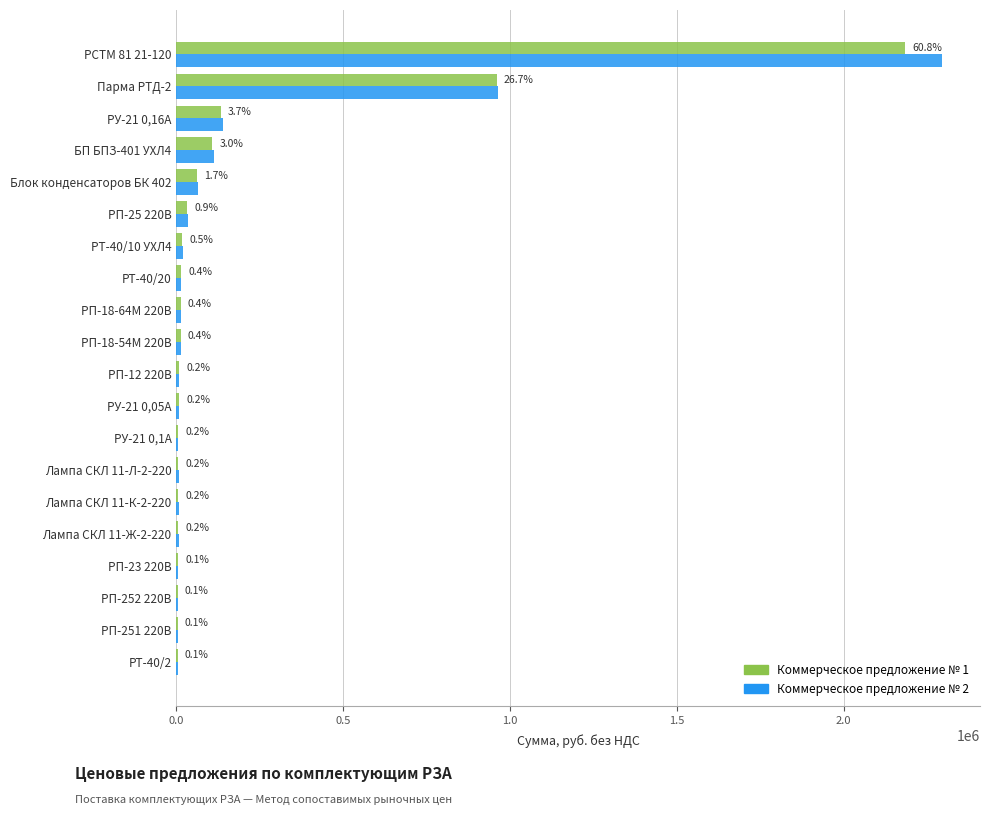

What is the sum of all Коммерческое предложение № 1 values?

3590450